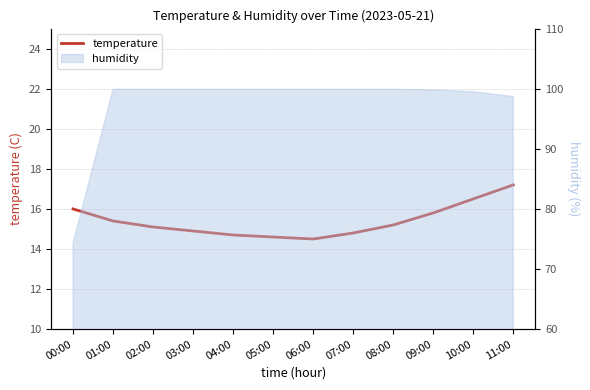

What is the ratio of the value at 01:00 to the value at 10:00?

0.9